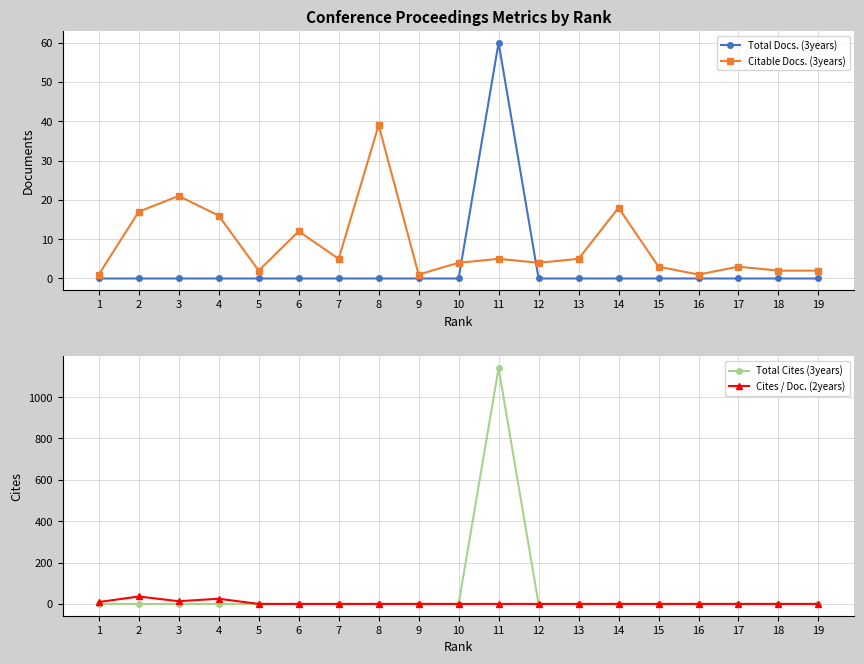

What is the average value of the Total Docs. (3years) series?

3